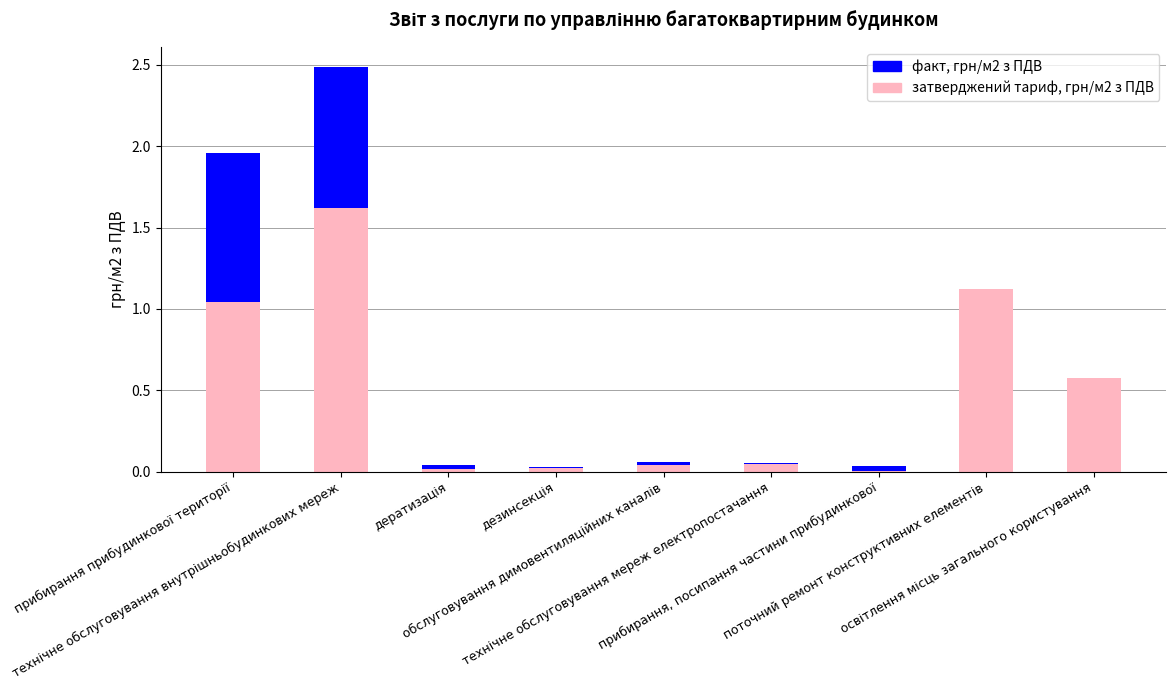

What is the difference between the second highest and second lowest values in the факт, грн/м2 з ПДВ series?

0.9